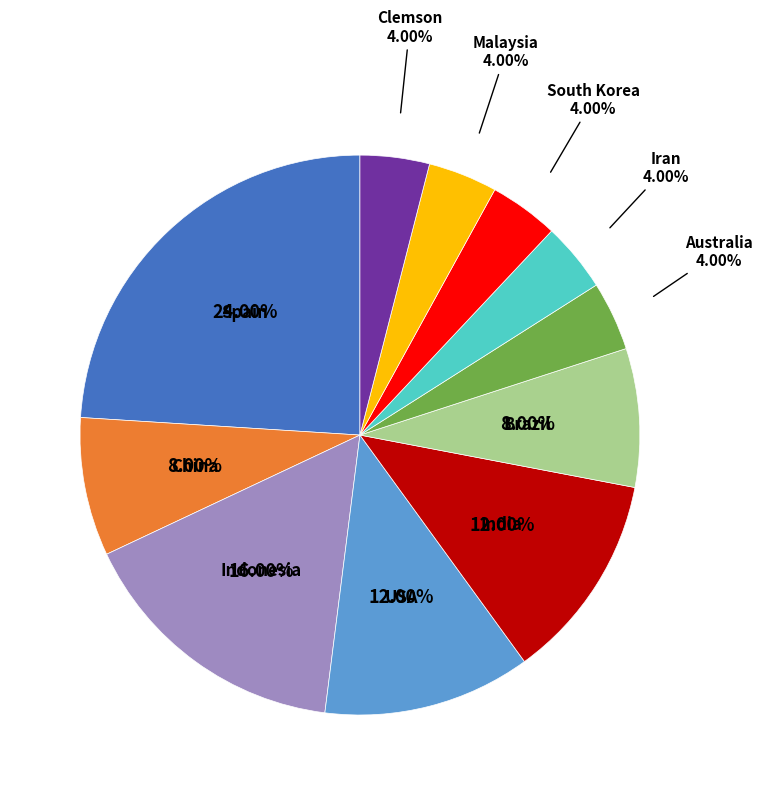

Is there any slice that represents more than half of the pie?

No